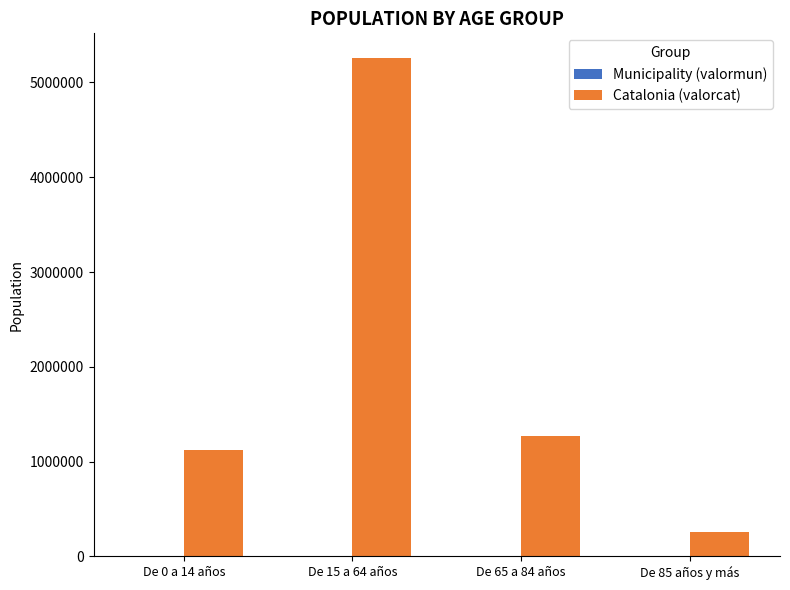

What is the sum of all Catalonia (valorcat) values?

7901963